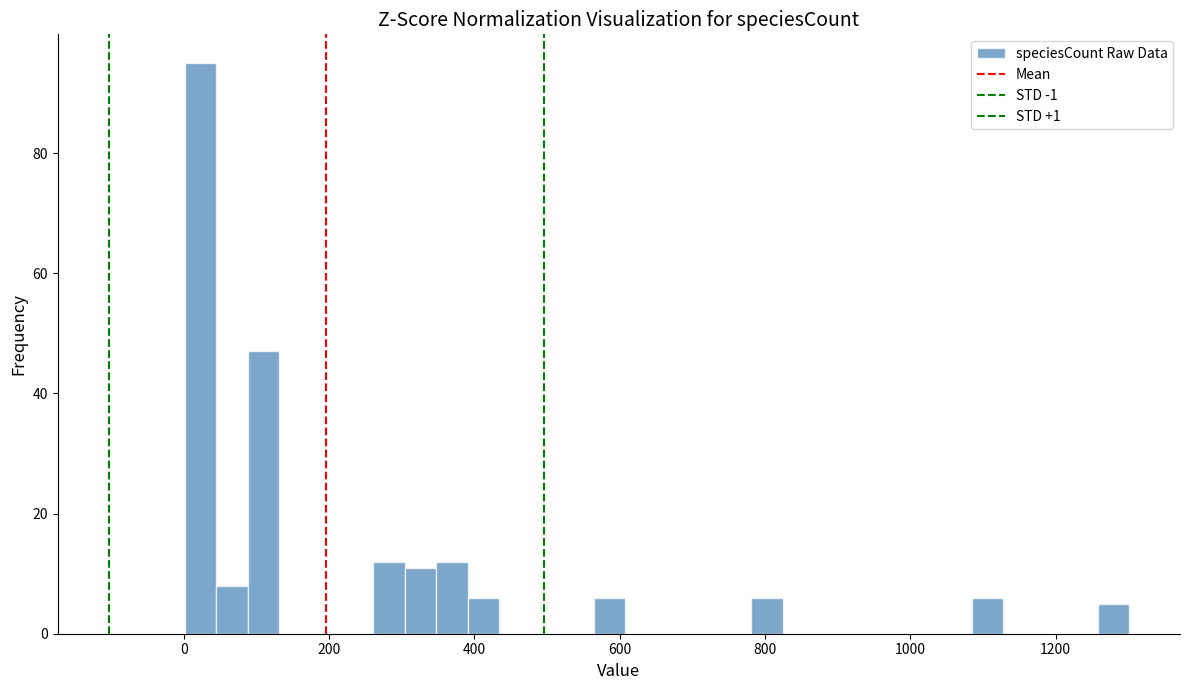

Around what value on the x-axis is the tallest bar? Give the approximate position of its centre, as read against the axis.

20